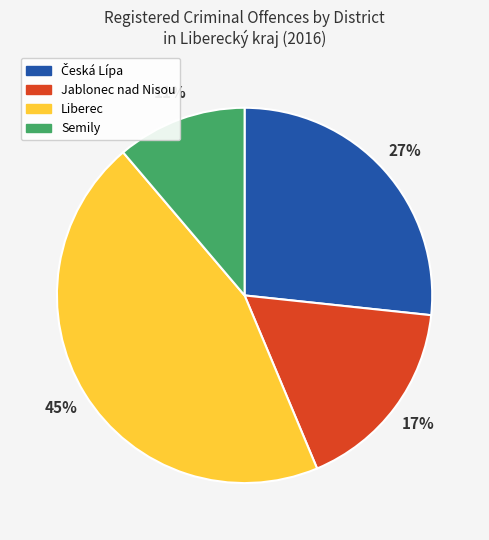

How many segments does this pie chart have?

4